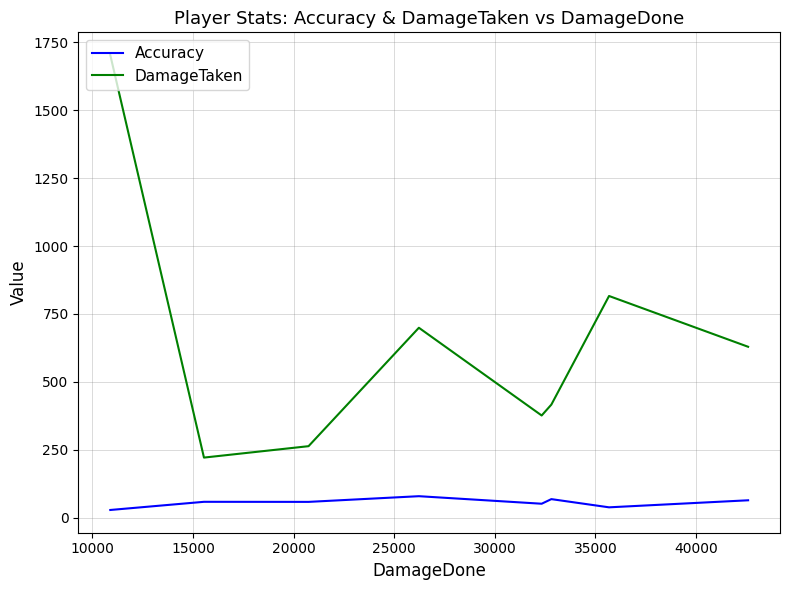

What is the difference between the maximum and second lowest values in the Accuracy series?

41.0